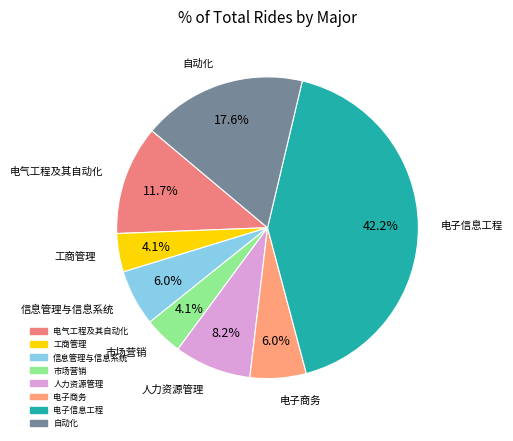

The 工商管理 slice represents 4% of the pie. True or false?

True